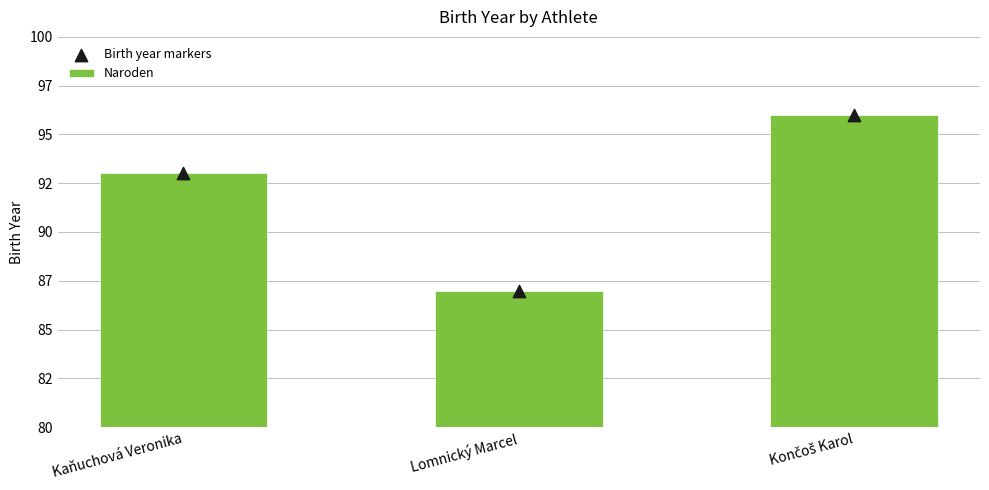

What are all the series names shown in the legend?

Naroden, Birth year markers